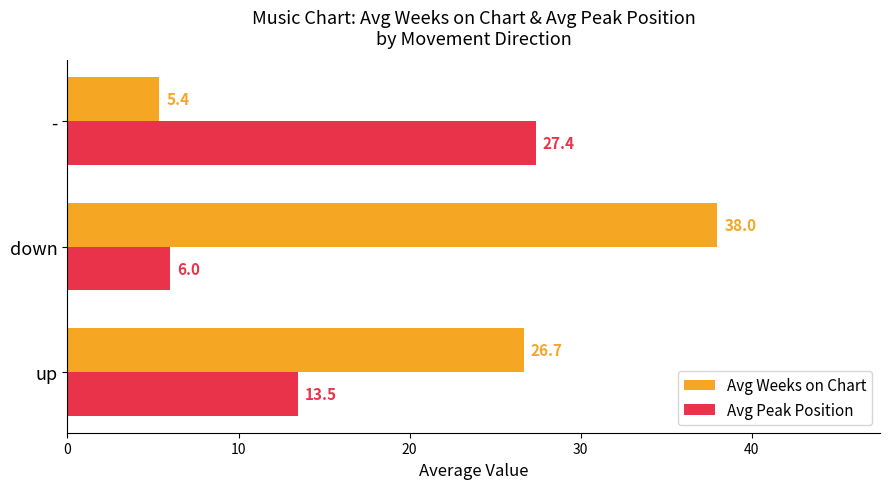

At which label does Avg Peak Position reach its peak?

-